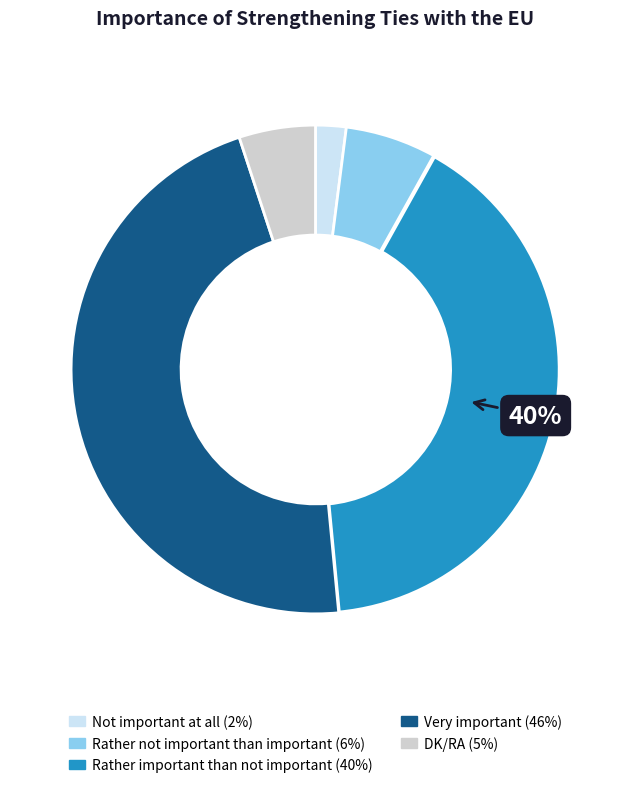

To the nearest percent, what portion does DK/RA represent?

5%